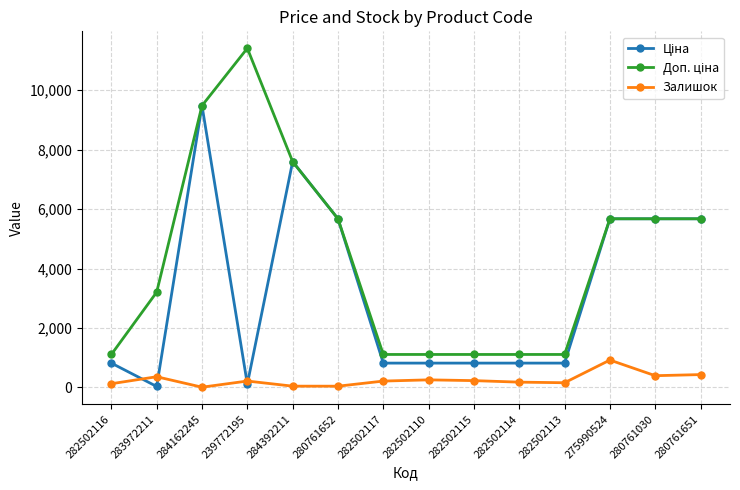

Count the number of categories in the chart.

14